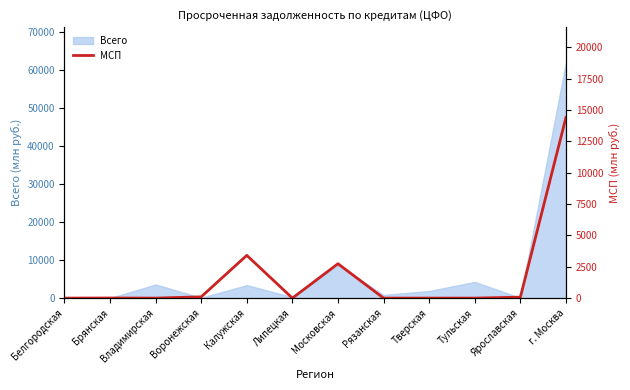

The Всего series shows 4253 at Тульская. True or false?

True